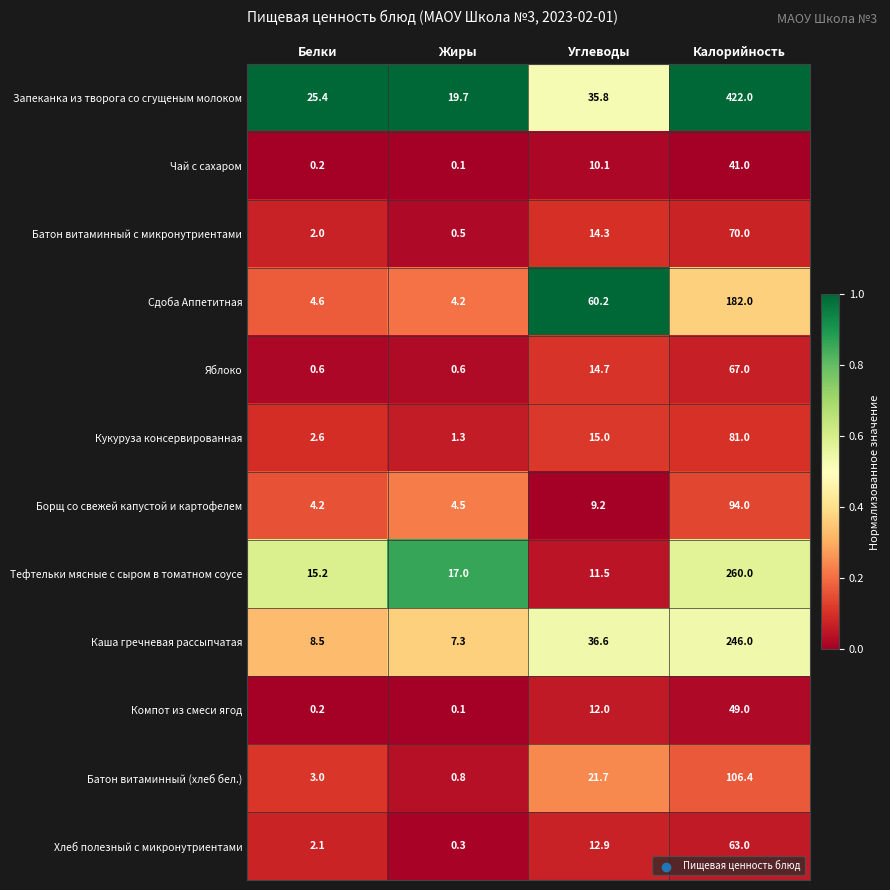

What is the difference between the highest and lowest values at Белки?

25.2